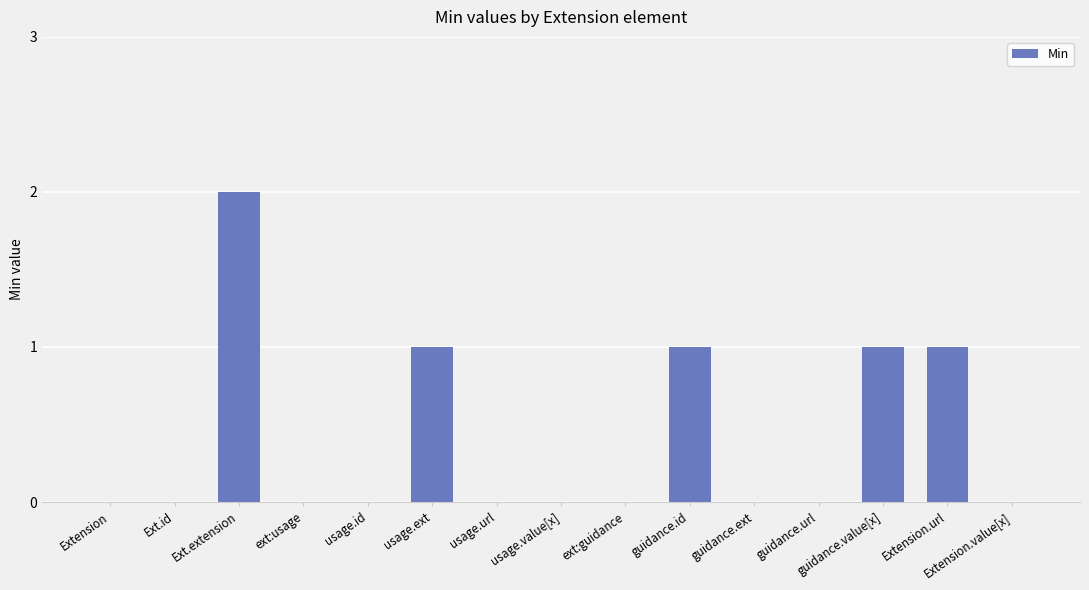

Is it true that the value at guidance.value[x] is 2?

False